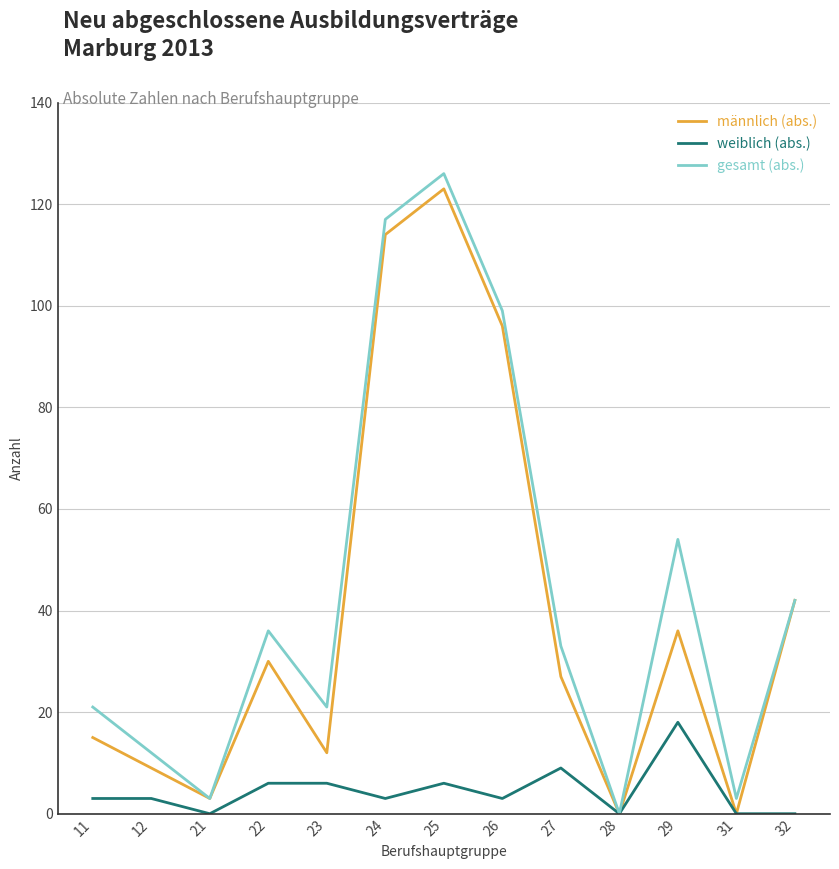

What is the sum of all gesamt (abs.) values?

567